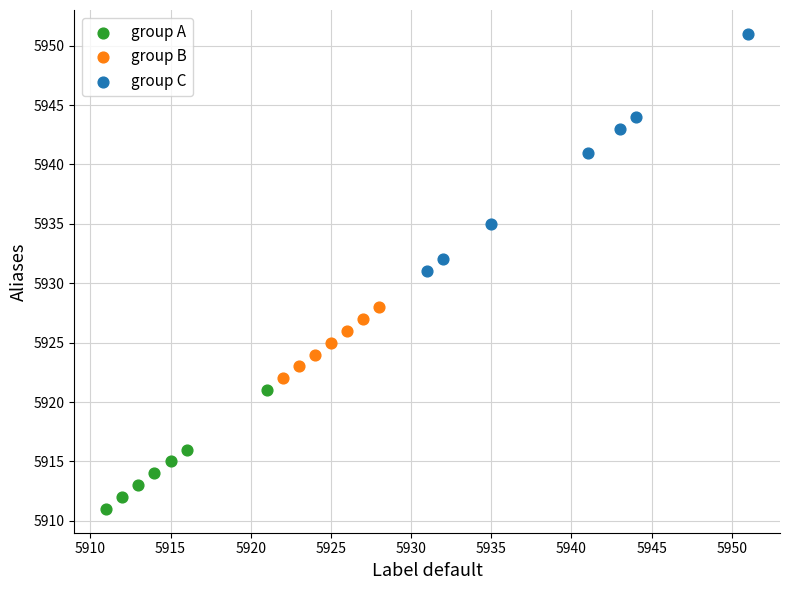

Which series reaches the maximum Y coordinate?

group C